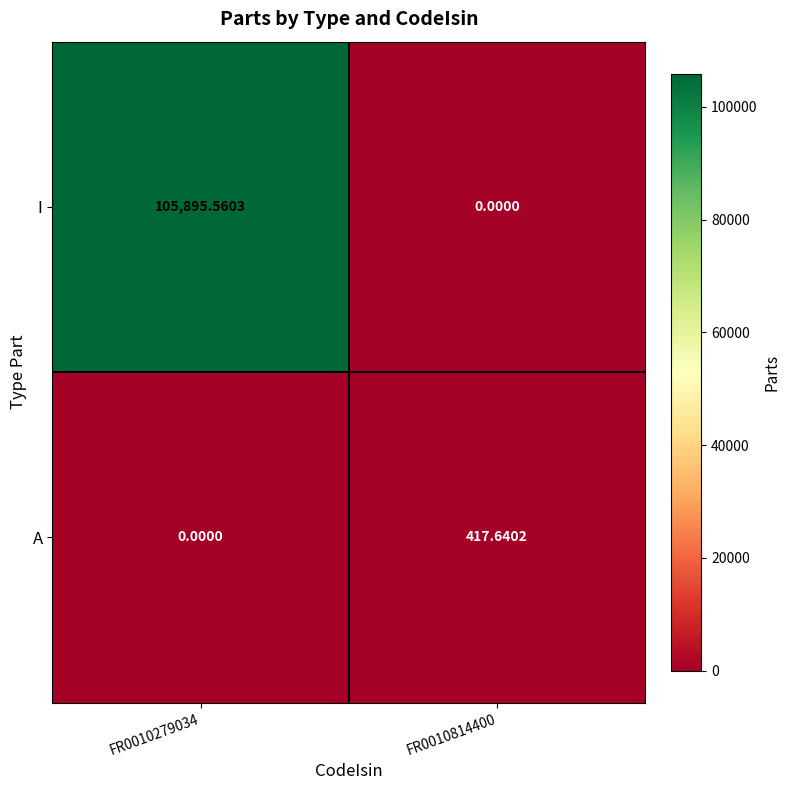

List the series in order of their peak value, lowest first.

A, I